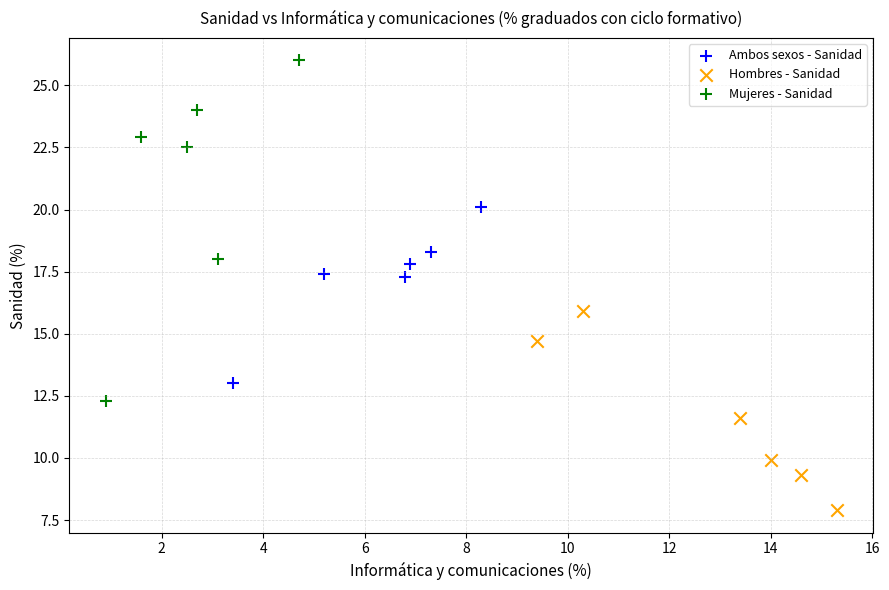

Which series has the largest Y range (max minus min)?

Mujeres - Sanidad